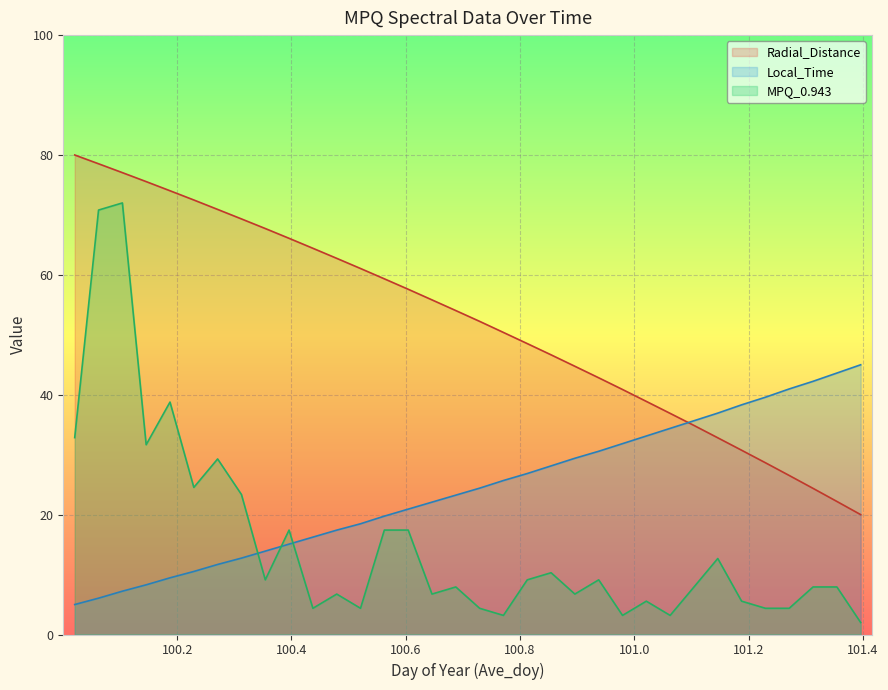

What is the label of the 21st point from the right?

100.5625